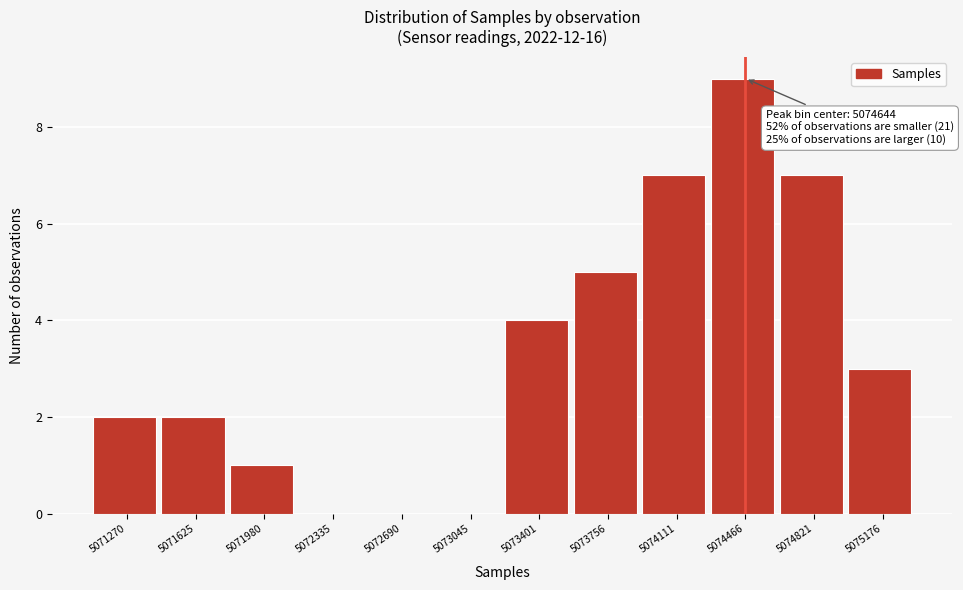

What is the greatest value displayed?

9